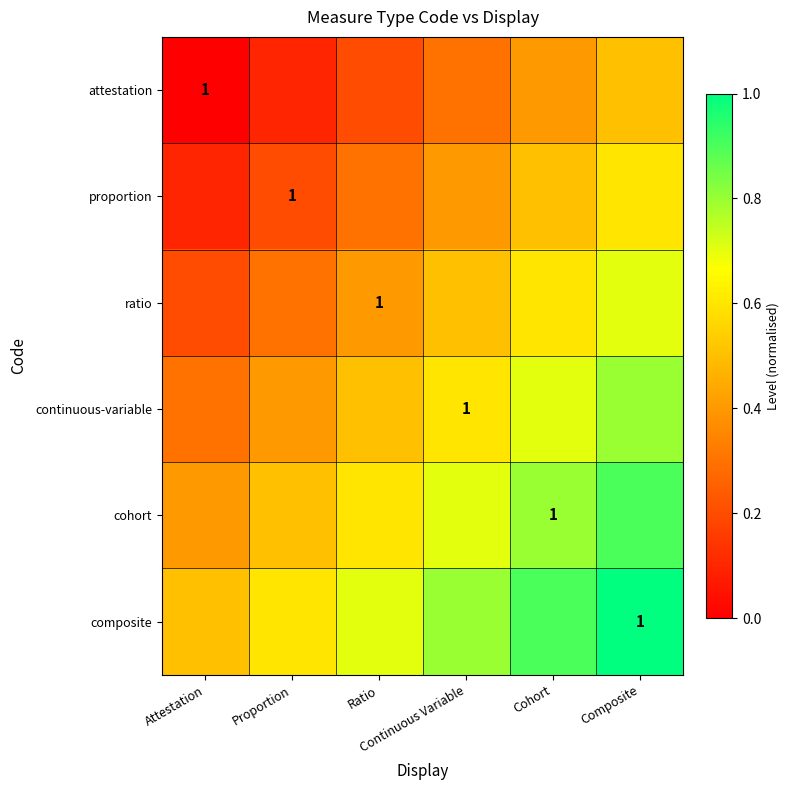

How many distinct data groups are displayed?

6